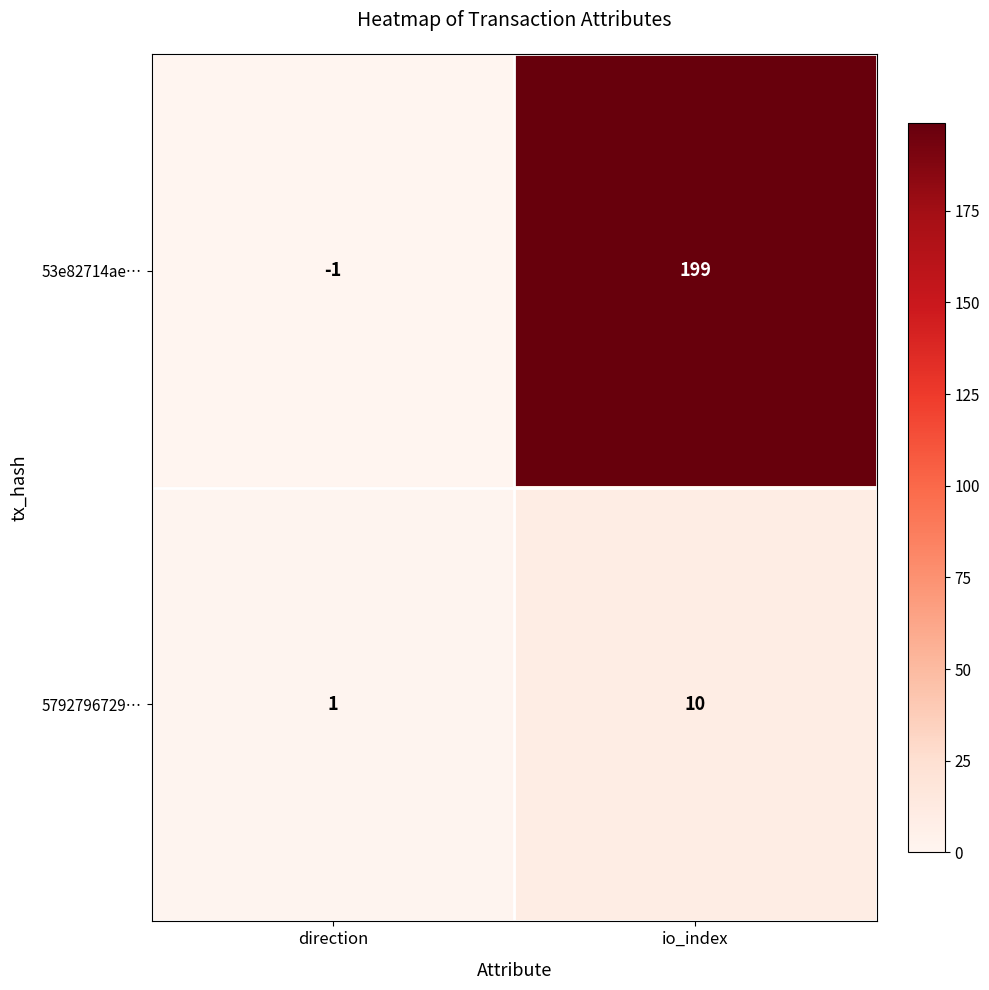

Between direction and io_index, which series saw the biggest shift?

53e82714ae…